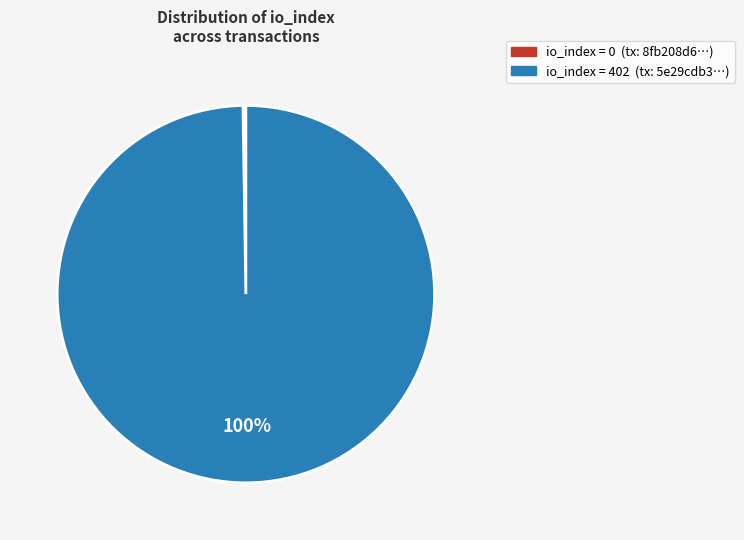

Is there a majority slice in this chart?

Yes